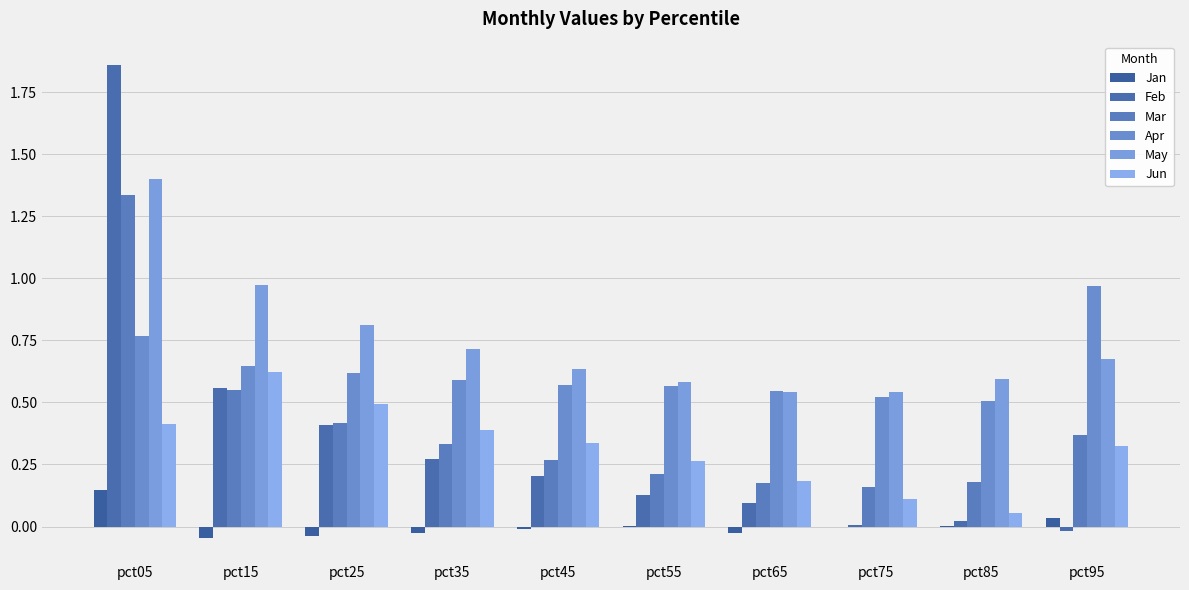

Reading left to right, list all the values displayed in this chart.

Jan: pct05=0.1	pct15=-0.0	pct25=-0.0	pct35=-0.0	pct45=-0.0	pct55=0.0	pct65=-0.0	pct75=-0.0	pct85=0.0	pct95=0.0
Feb: pct05=1.9	pct15=0.6	pct25=0.4	pct35=0.3	pct45=0.2	pct55=0.1	pct65=0.1	pct75=0.0	pct85=0.0	pct95=-0.0
Mar: pct05=1.3	pct15=0.6	pct25=0.4	pct35=0.3	pct45=0.3	pct55=0.2	pct65=0.2	pct75=0.2	pct85=0.2	pct95=0.4
Apr: pct05=0.8	pct15=0.6	pct25=0.6	pct35=0.6	pct45=0.6	pct55=0.6	pct65=0.5	pct75=0.5	pct85=0.5	pct95=1.0
May: pct05=1.4	pct15=1.0	pct25=0.8	pct35=0.7	pct45=0.6	pct55=0.6	pct65=0.5	pct75=0.5	pct85=0.6	pct95=0.7
Jun: pct05=0.4	pct15=0.6	pct25=0.5	pct35=0.4	pct45=0.3	pct55=0.3	pct65=0.2	pct75=0.1	pct85=0.1	pct95=0.3